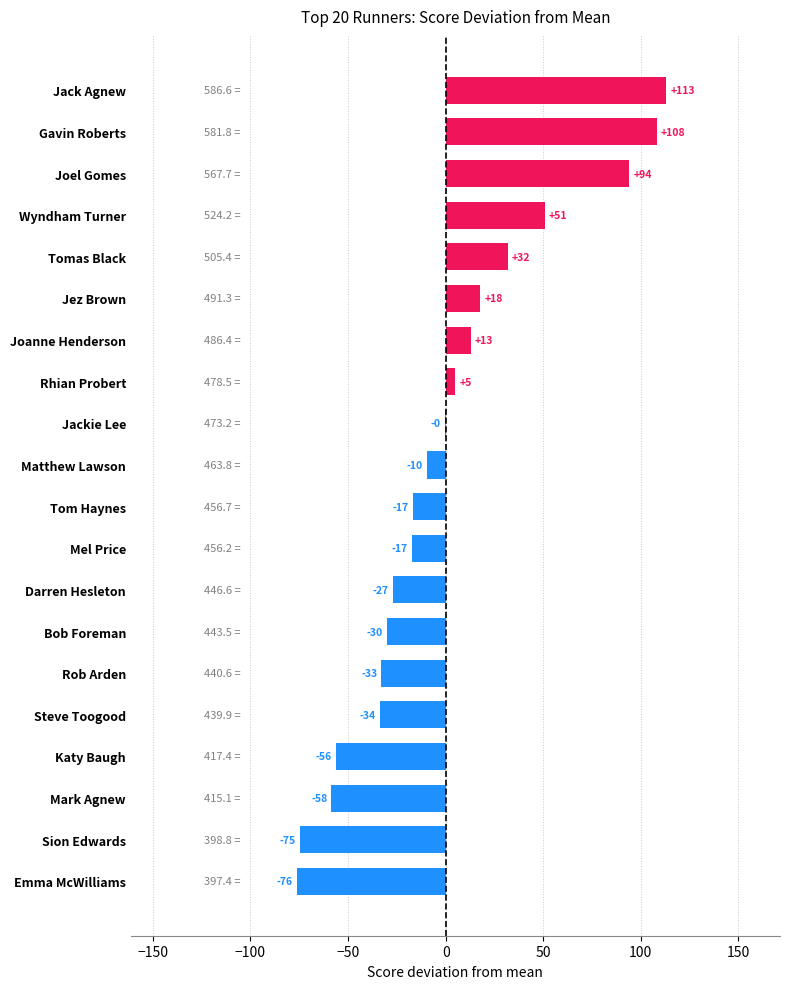

Where is the data nearest to the value 18?

Jez Brown